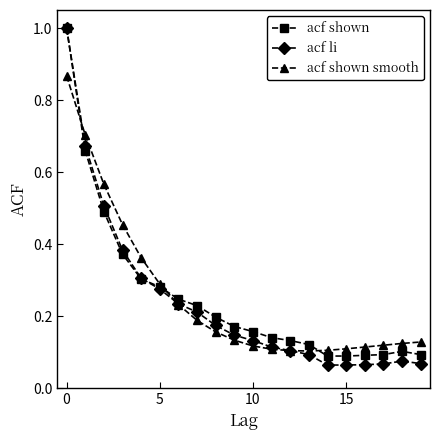

What is the greatest value displayed?

1.0